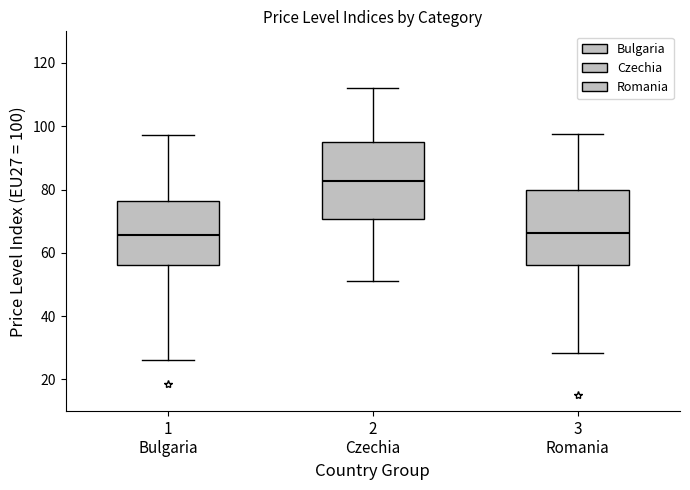

Reading left to right, read every box against the y-axis: the position of its median line, the range the box covers, and the ends of its whiskers. The values are not printed on the chart, so give them approximately, as read against the axis.

1 Bulgaria: median 66, box 56 to 76, whiskers 26 to 98
2 Czechia: median 82, box 70 to 96, whiskers 52 to 112
3 Romania: median 66, box 56 to 80, whiskers 28 to 98